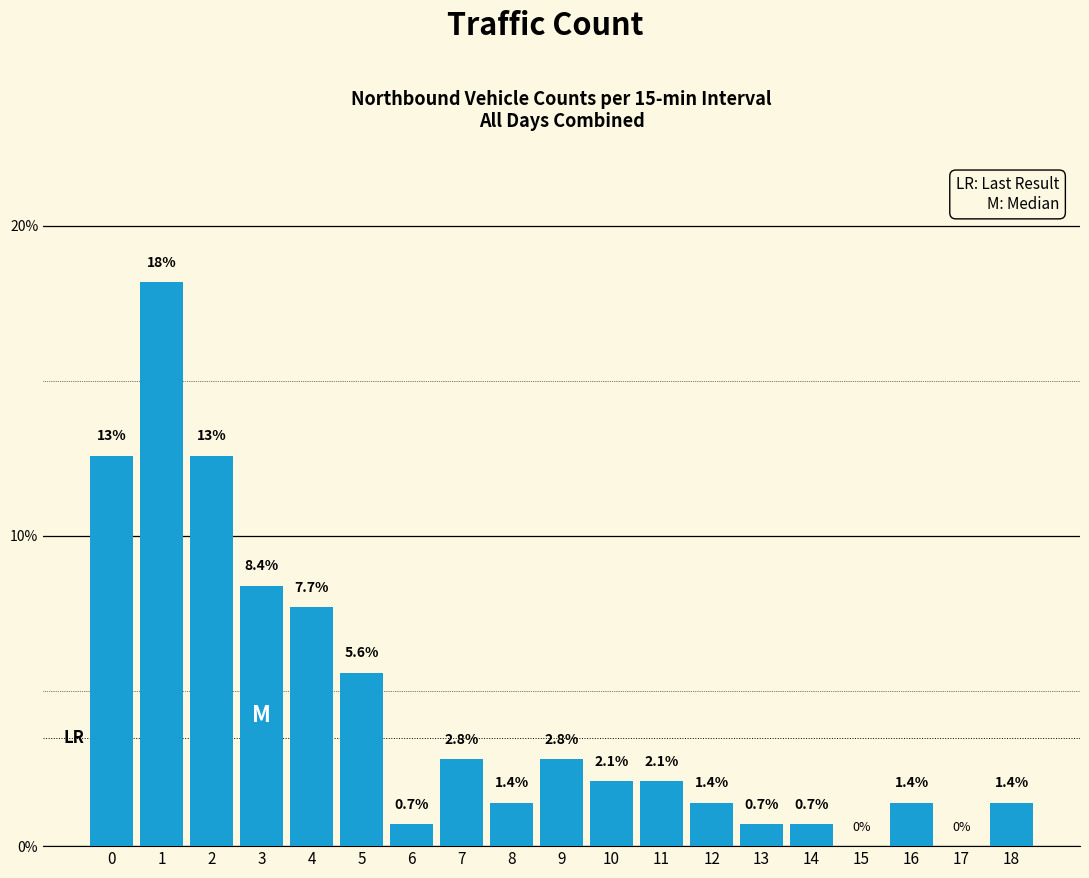

Reading right to left, extract all data points from this chart.

18=1.4	17=0.0	16=1.4	15=0.0	14=0.7	13=0.7	12=1.4	11=2.1	10=2.1	9=2.8	8=1.4	7=2.8	6=0.7	5=5.6	4=7.7	3=8.4	2=12.6	1=18.2	0=12.6